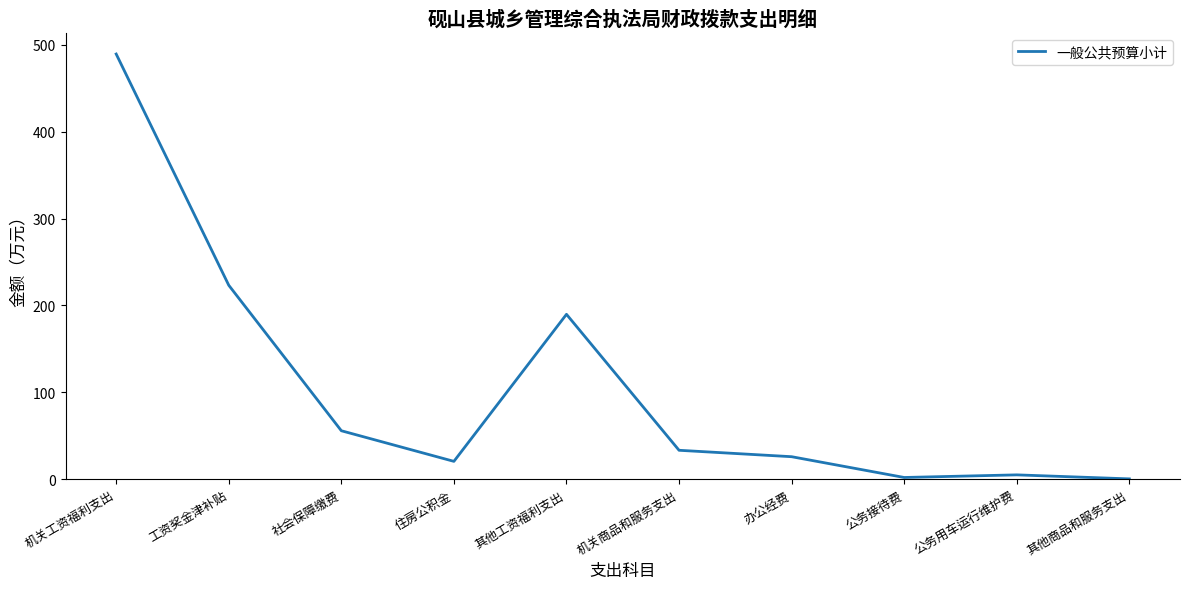

Approximately how many times larger is the value at 住房公积金 compared to 公务用车运行维护费?

4.1